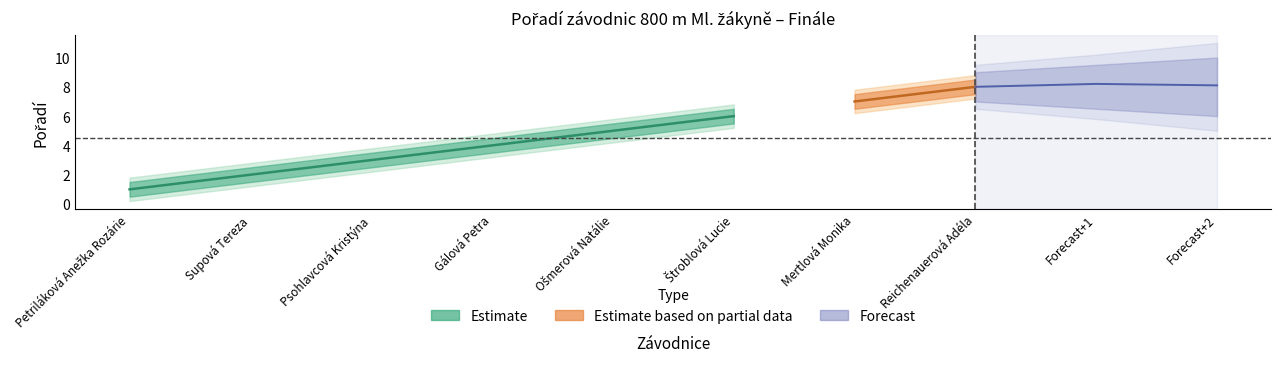

True or false: lower_wide has more than 0 points higher than both neighbors.

False